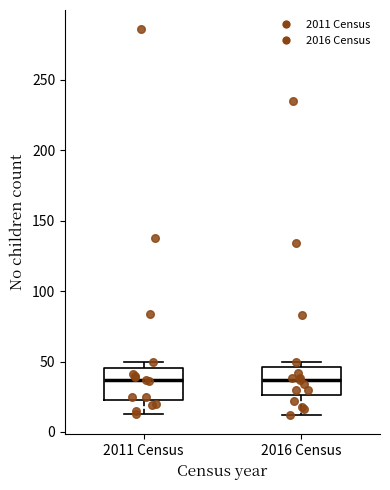

Where does the lower whisker of the box for 2016 Census end on the y-axis? The values are not printed on the chart, so give them approximately, as read against the axis.

10